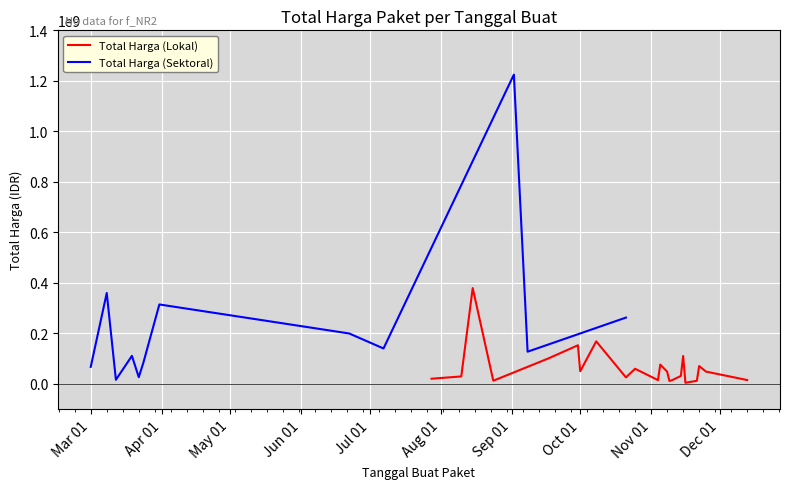

The value of Total Harga (Sektoral) at 22 is 597459223. True or false?

False